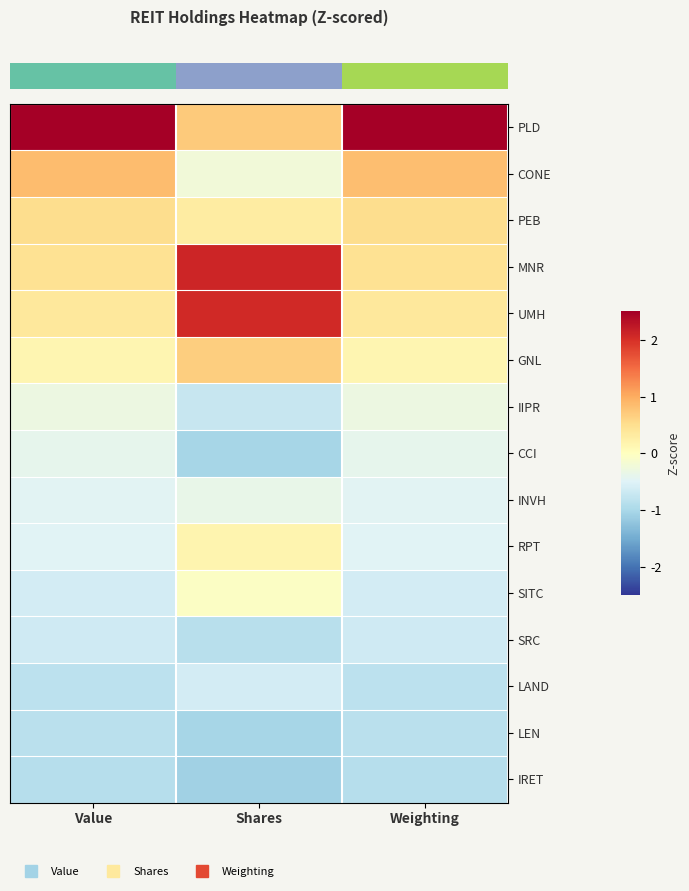

Which series has the largest range (max minus min)?

row_0